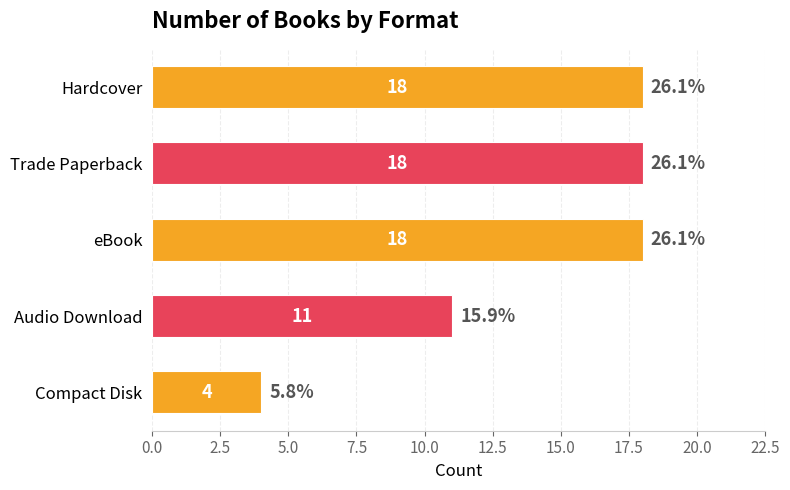

How many categories are shown in the chart?

5